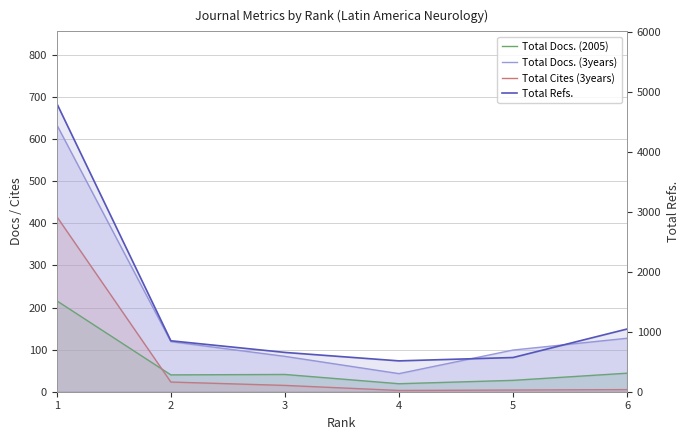

What is the value of the Total Refs. point at the 1st from the left?

4804